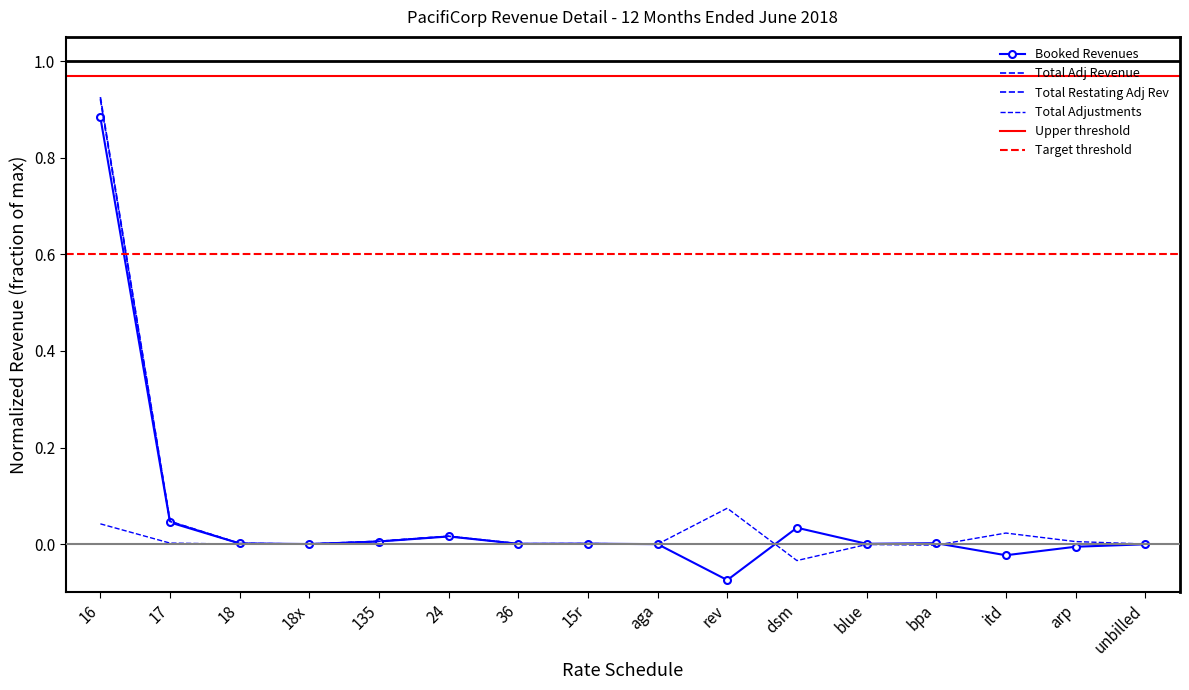

Is the value of Total Restating Adj Rev at blue greater than the value of Booked Revenues at aga?

No